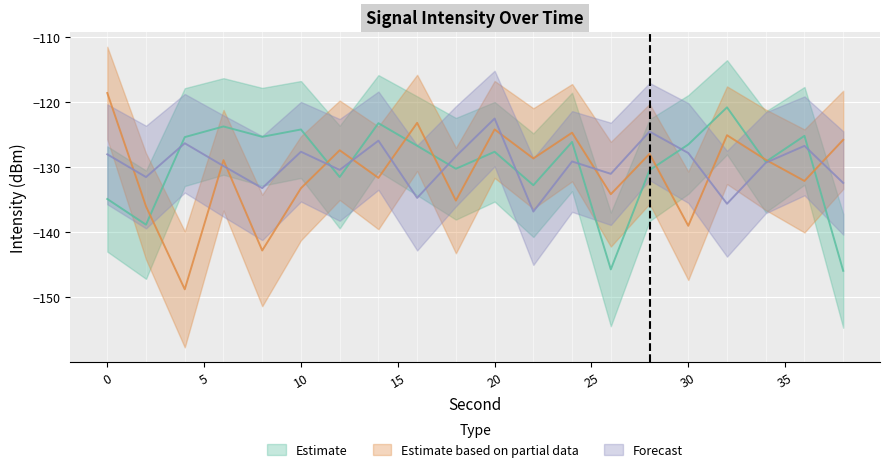

At which category does Forecast reach its first local peak?

4